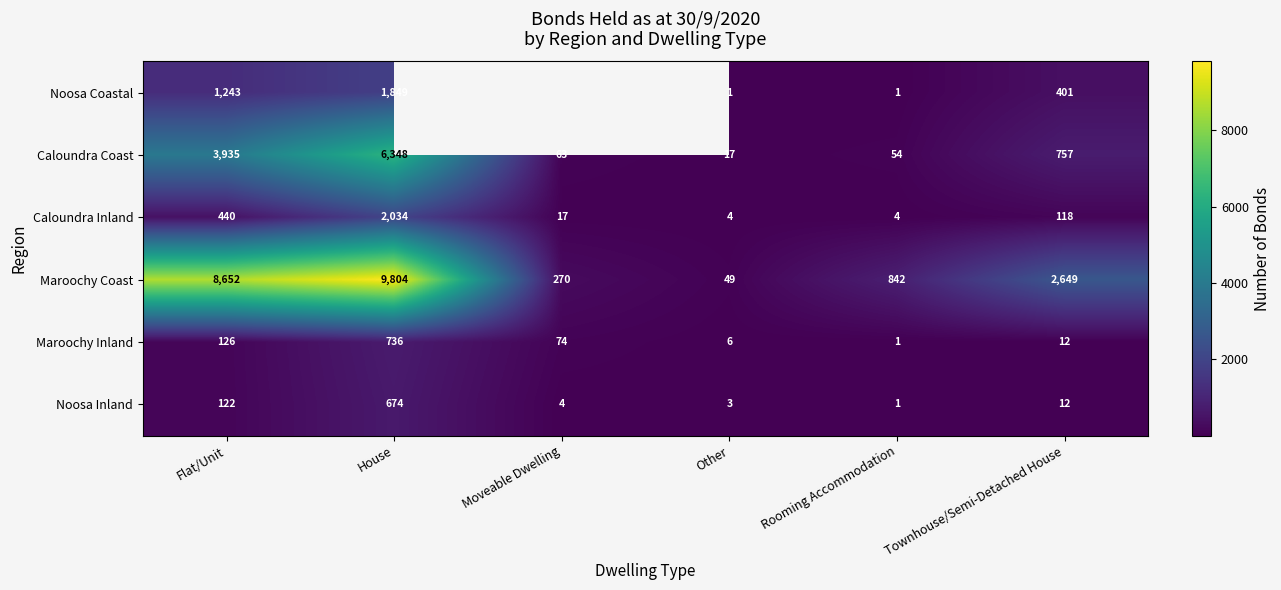

What is the difference between the maximum and minimum values in the Maroochy Coast series?

9755